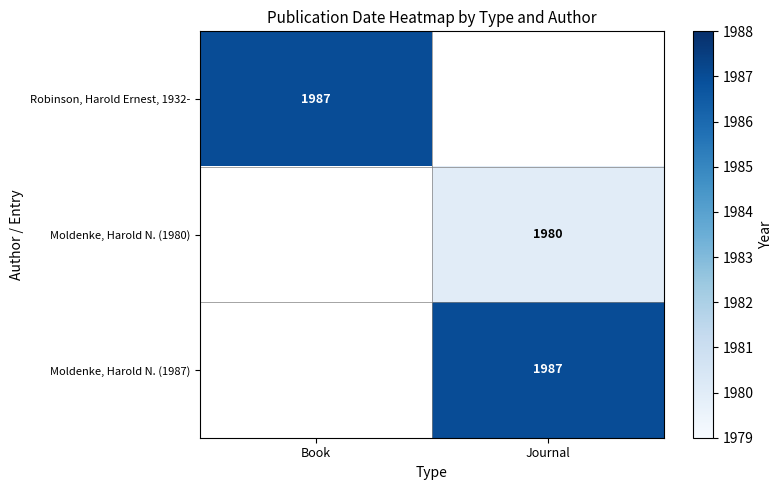

Is it true that Robinson, Harold Ernest, 1932- equals 715 at Book?

False